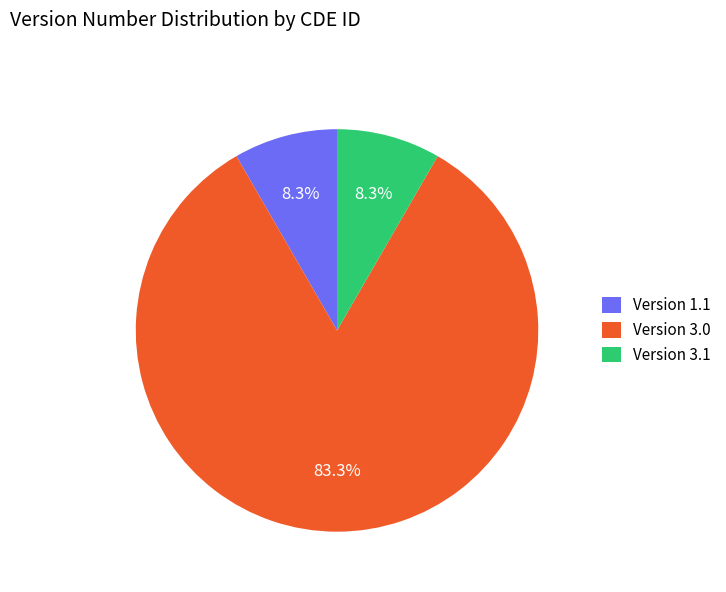

Is there any slice that represents more than half of the pie?

Yes